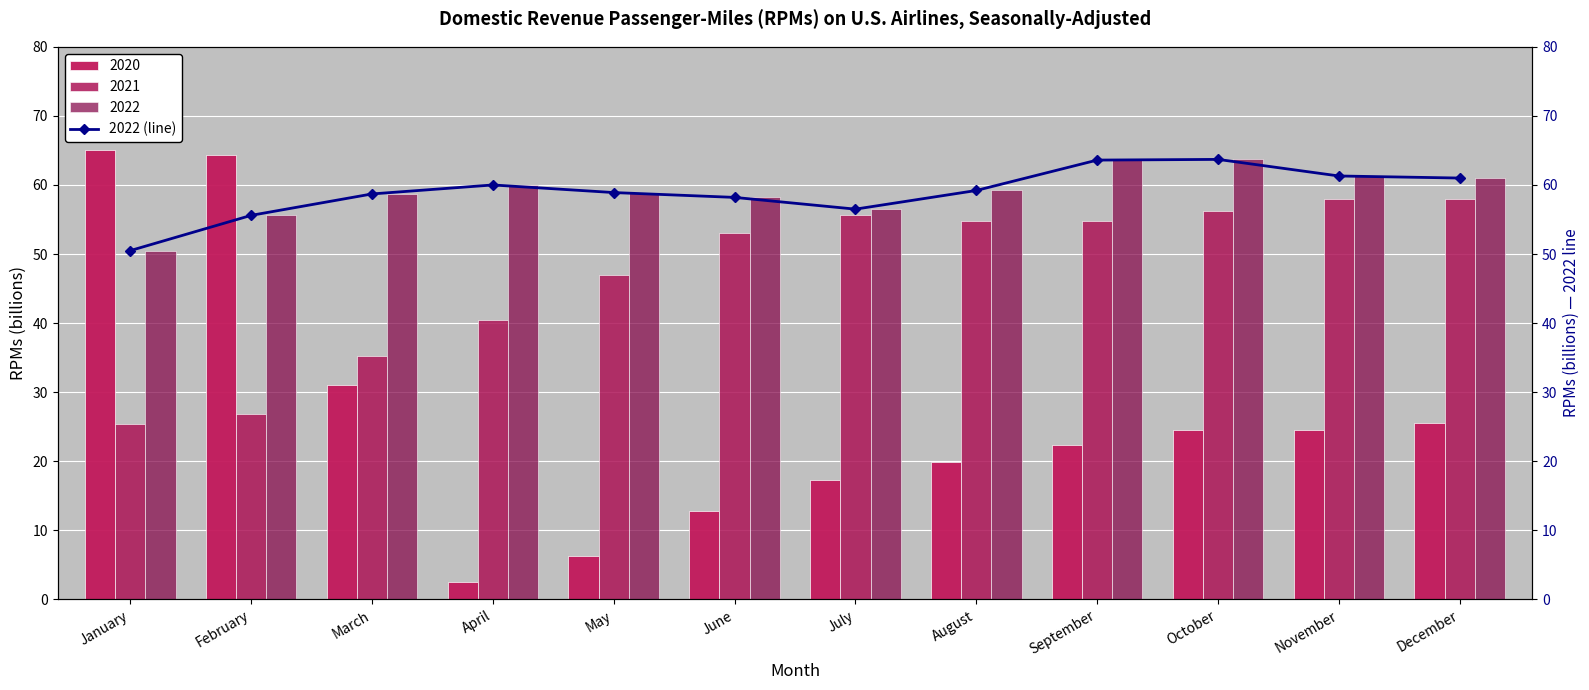

The value at September is 96.6. True or false?

False